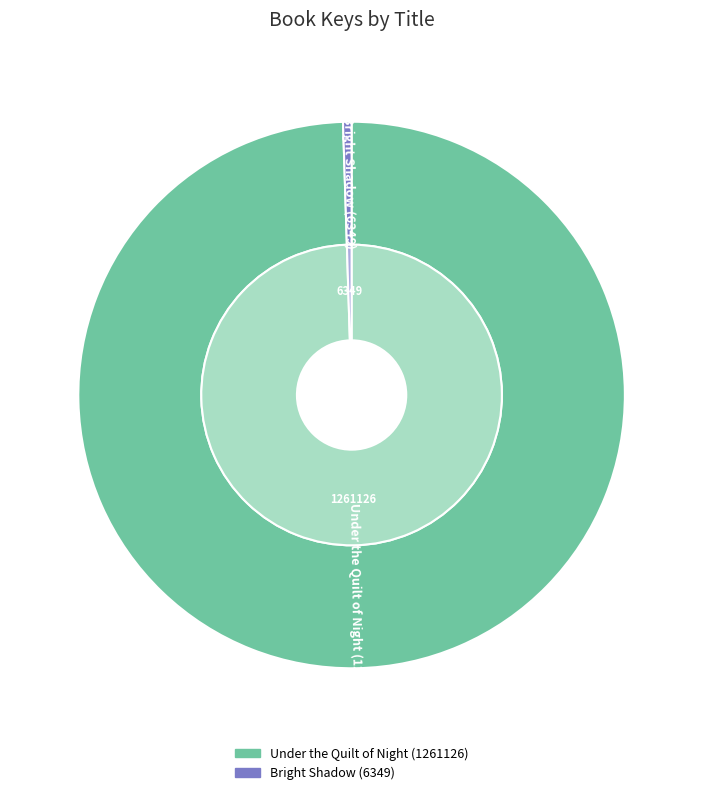

Is there a majority slice in this chart?

Yes